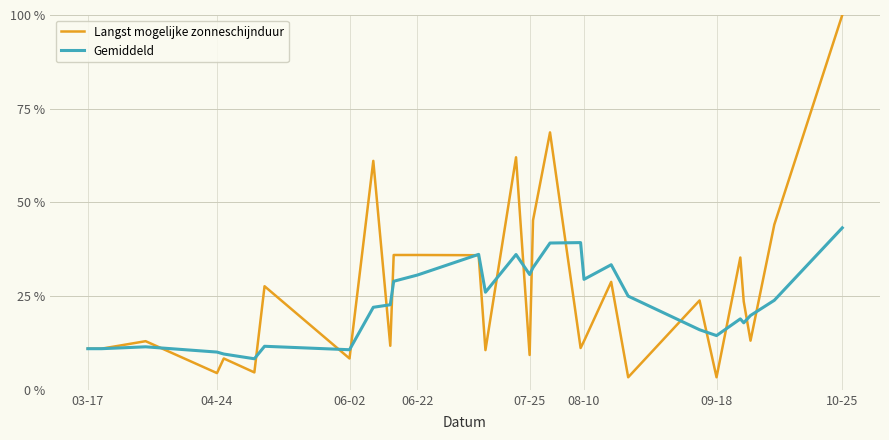

Which series has the largest range (max minus min)?

Langst mogelijke zonneschijnduur